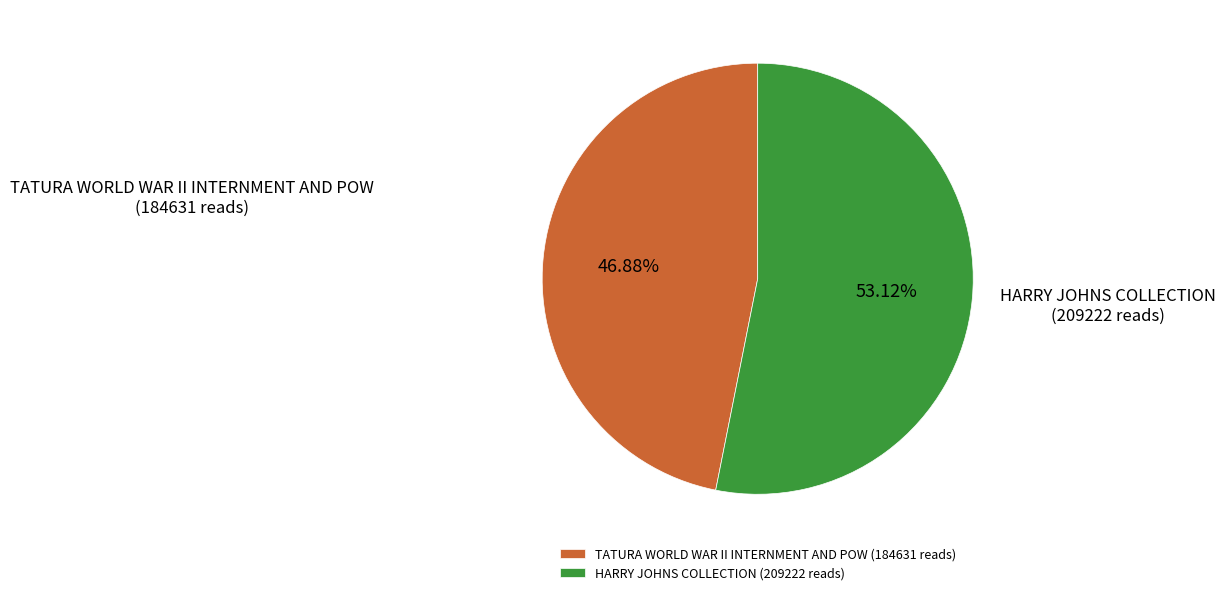

What is the largest slice in the pie chart?

HARRY JOHNS COLLECTION